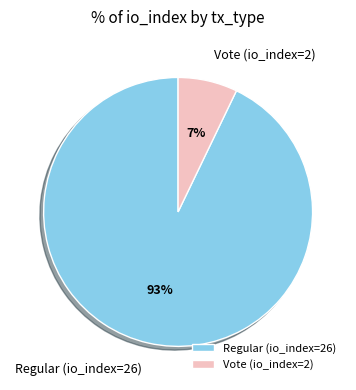

Which slice is the smallest?

Vote (io_index=2)